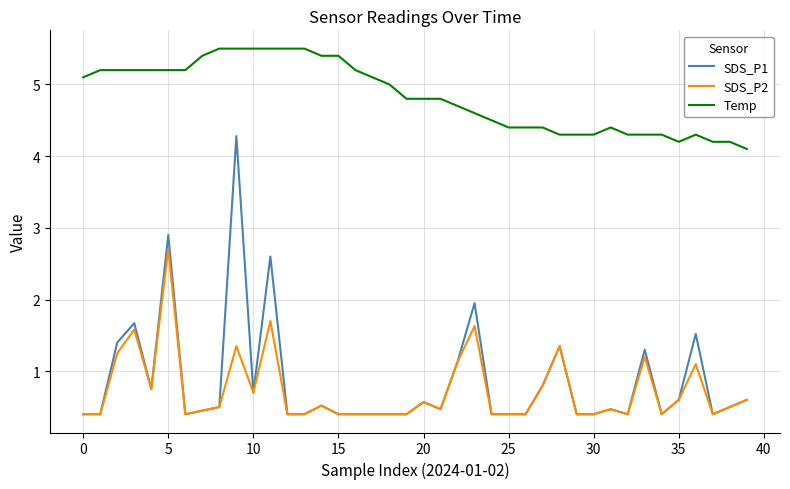

What is the greatest value displayed?

5.5